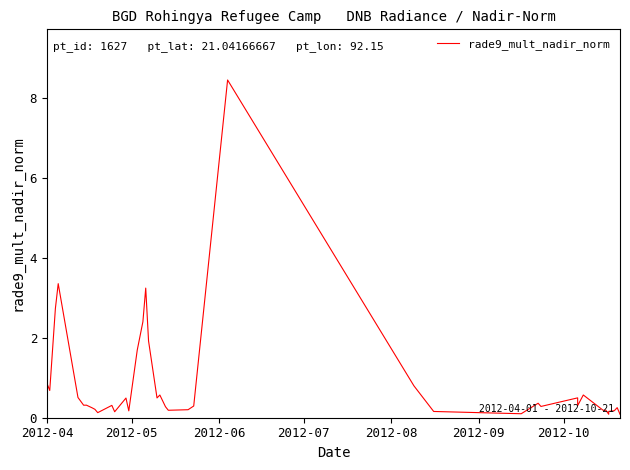

Reading left to right, extract all data points from this chart.

0.9	0.7	2.7	3.4	0.5	0.3	0.3	0.2	0.2	0.1	0.3	0.1	0.5	0.2	1.7	2.4	3.2	1.9	0.5	0.6	0.3	0.2	0.2	0.3	8.5	0.8	0.2	0.1	0.4	0.3	0.5	0.3	0.6	0.2	0.2	0.1	0.2	0.2	0.3	0.1